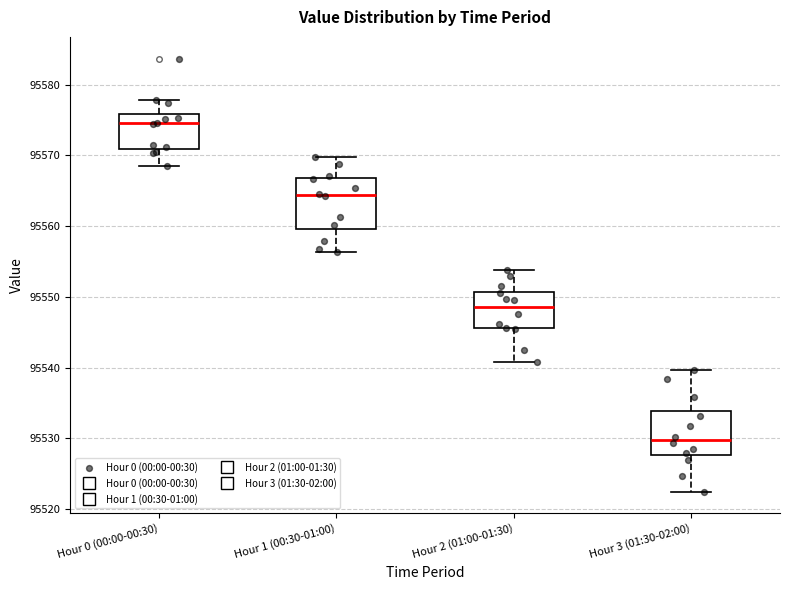

Which box's median line is the lowest?

Hour 3 (01:30-02:00)